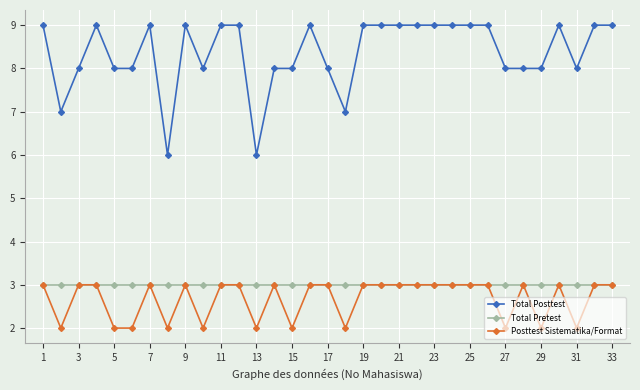

What is the difference between the maximum and minimum values in the Posttest Sistematika/Format series?

1